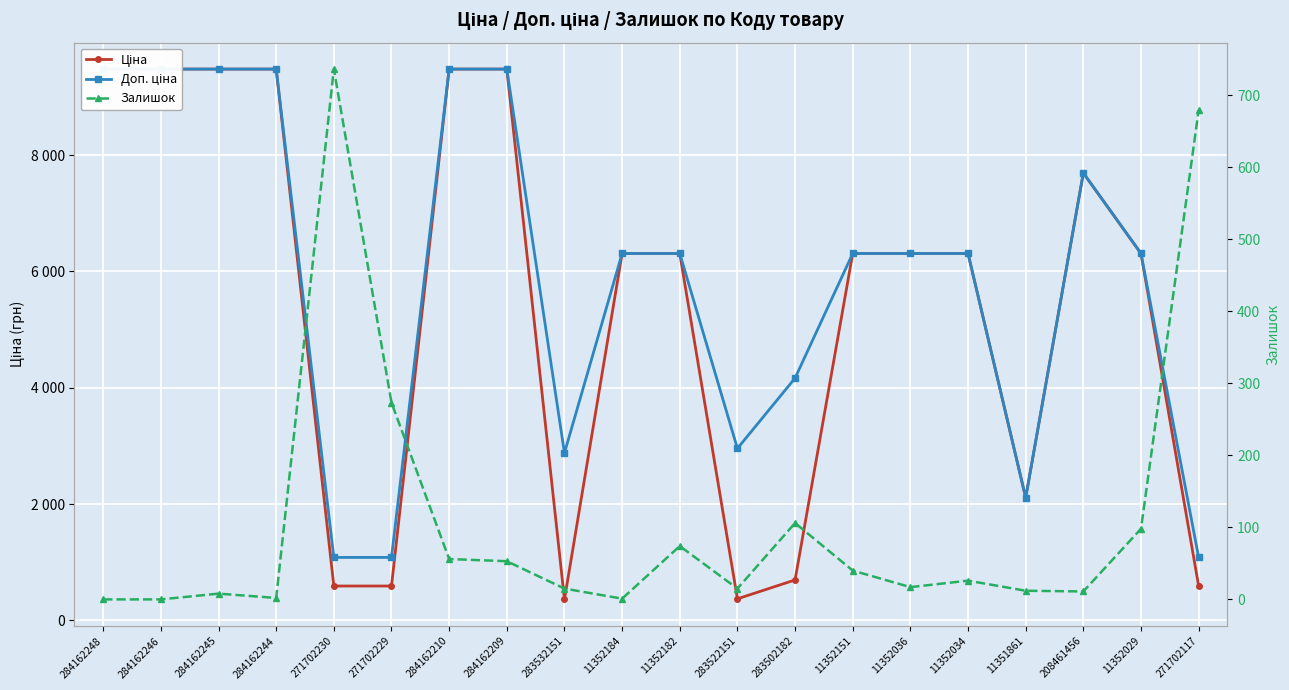

What is the approximate value of Ціна at 11352034?

6308.8